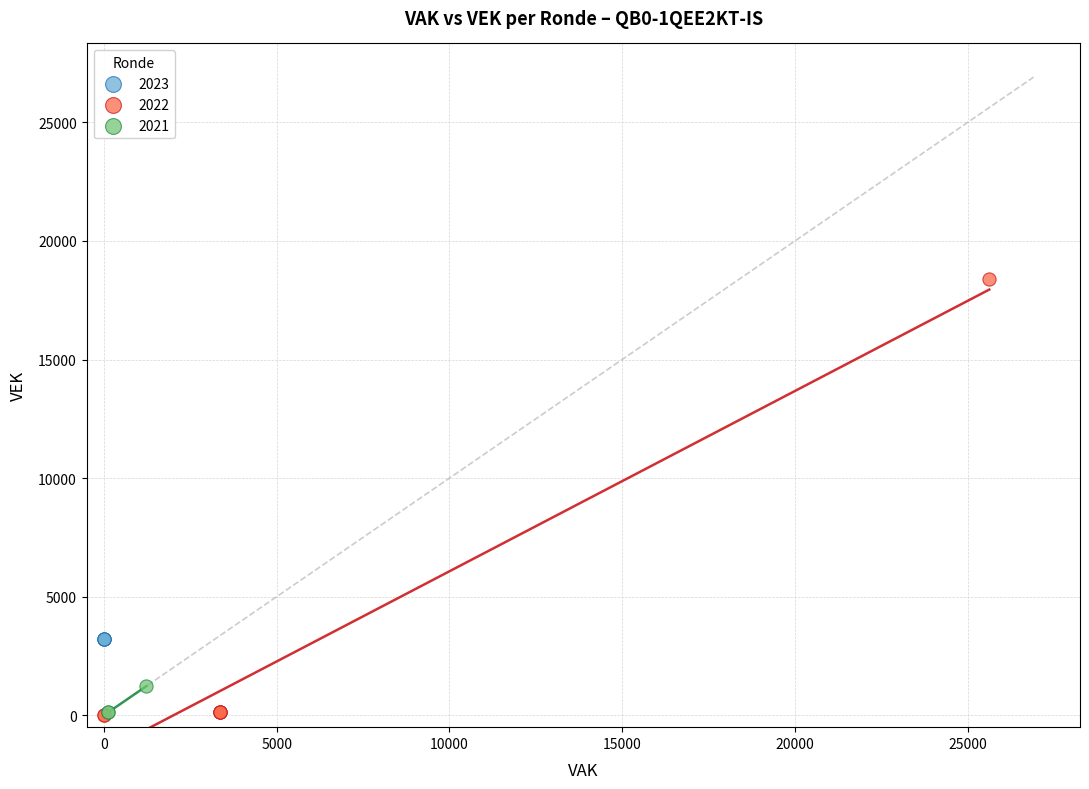

Which series contains the highest Y value?

2022